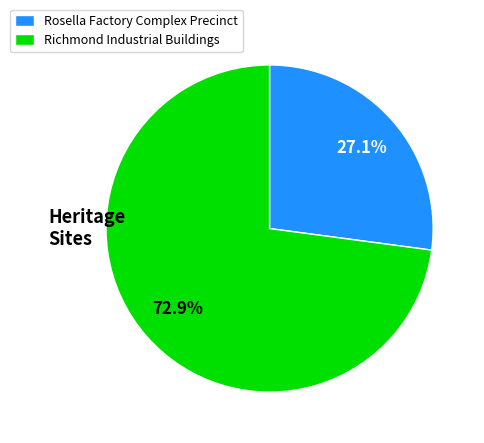

Is there a majority slice in this chart?

Yes